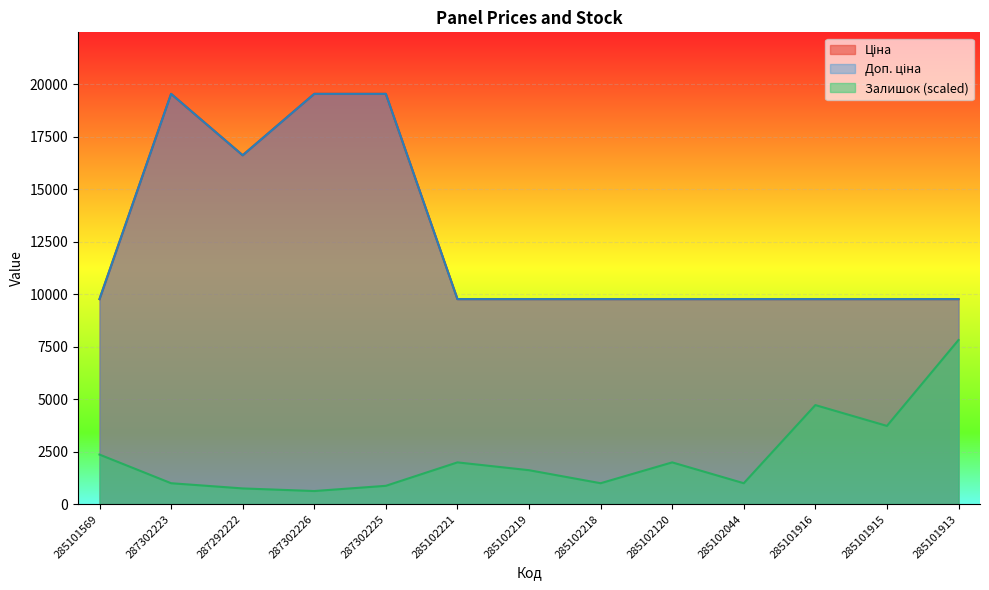

Which has a higher value, 285102219 or 285102218?

285102219